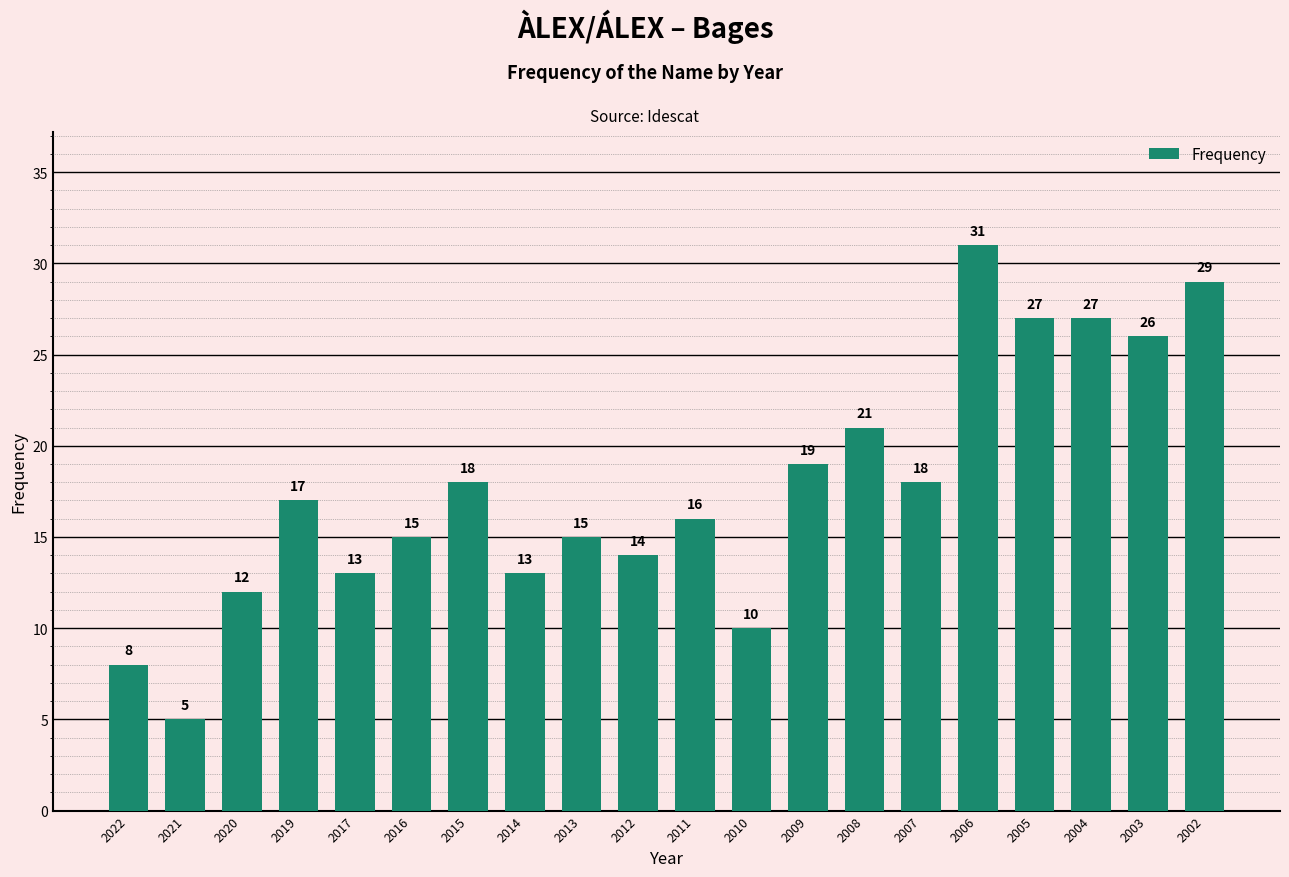

Which category has the highest value across all series?

2006